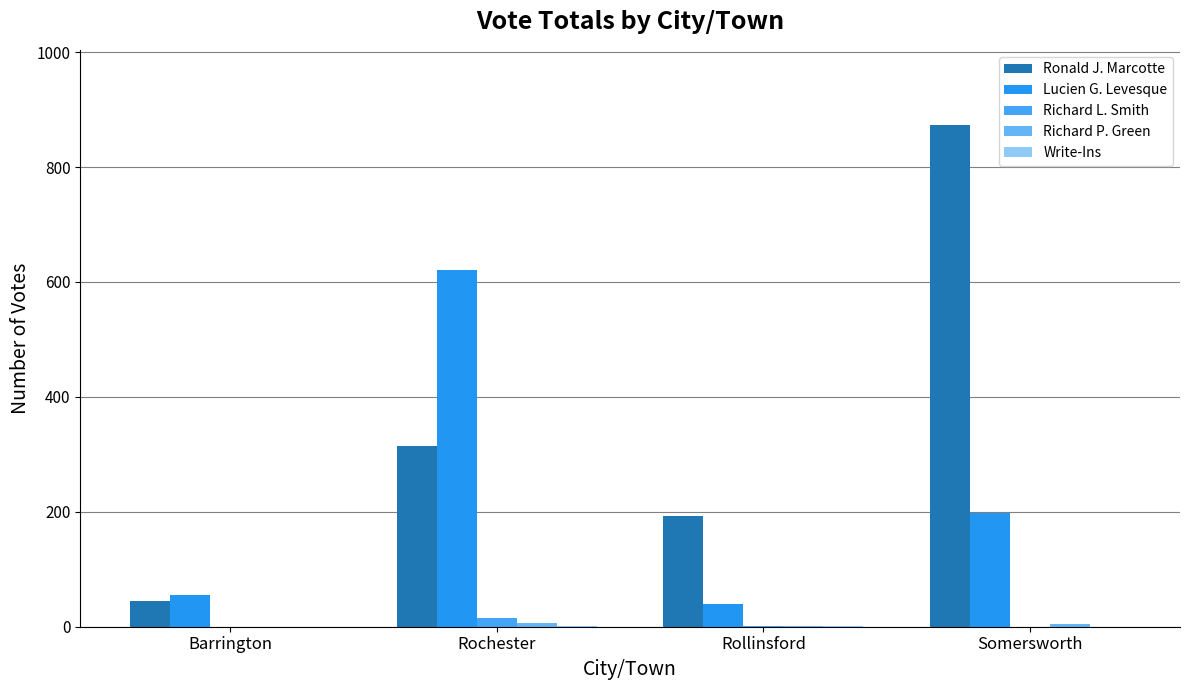

What is the spread (max minus min) of values at Rollinsford?

192